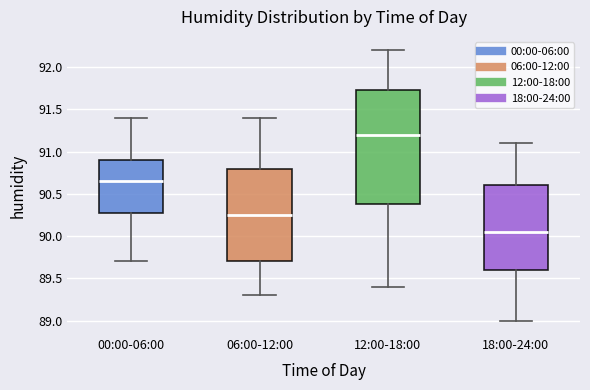

Reading left to right, transcribe this box plot: for each box, give where its median line is, the range the box spans, and where its two whiskers end, as read against the y-axis. The values are not printed on the chart, so give them approximately, as read against the axis.

00:00-06:00: median 90.65, box 90.30 to 90.90, whiskers 89.70 to 91.40
06:00-12:00: median 90.25, box 89.70 to 90.80, whiskers 89.30 to 91.40
12:00-18:00: median 91.20, box 90.40 to 91.75, whiskers 89.40 to 92.20
18:00-24:00: median 90.05, box 89.60 to 90.60, whiskers 89.00 to 91.10